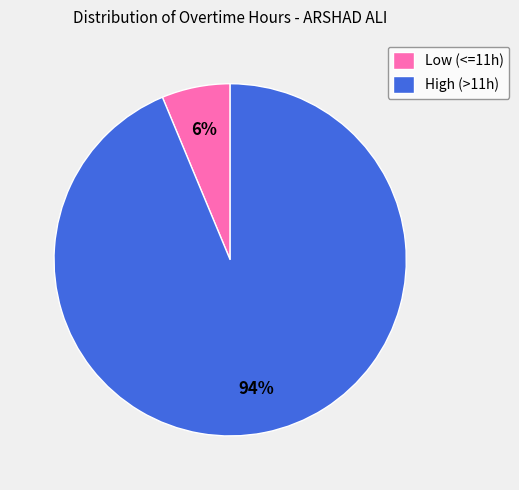

To the nearest percent, what percentage of the pie is Low (<=11h)?

6%